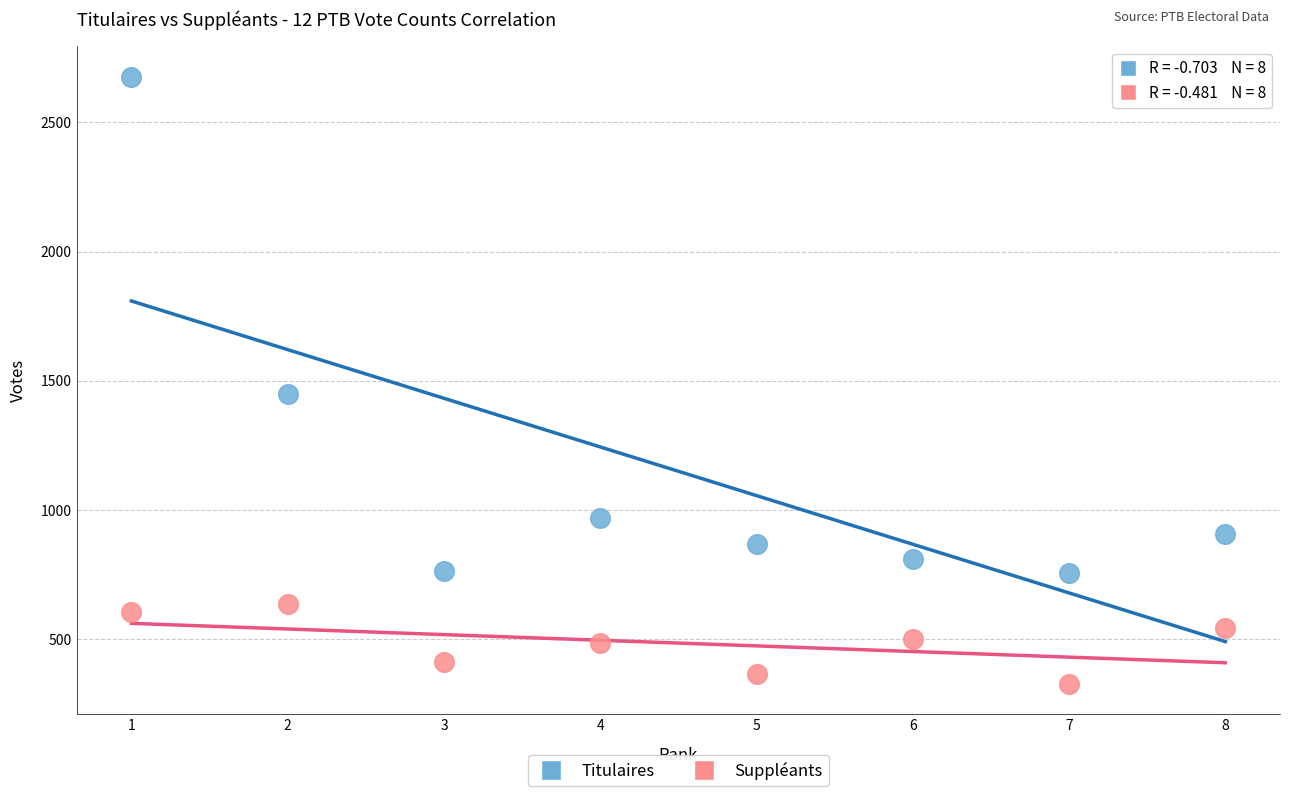

What are all the series names shown in the legend?

Titulaires, Suppléants